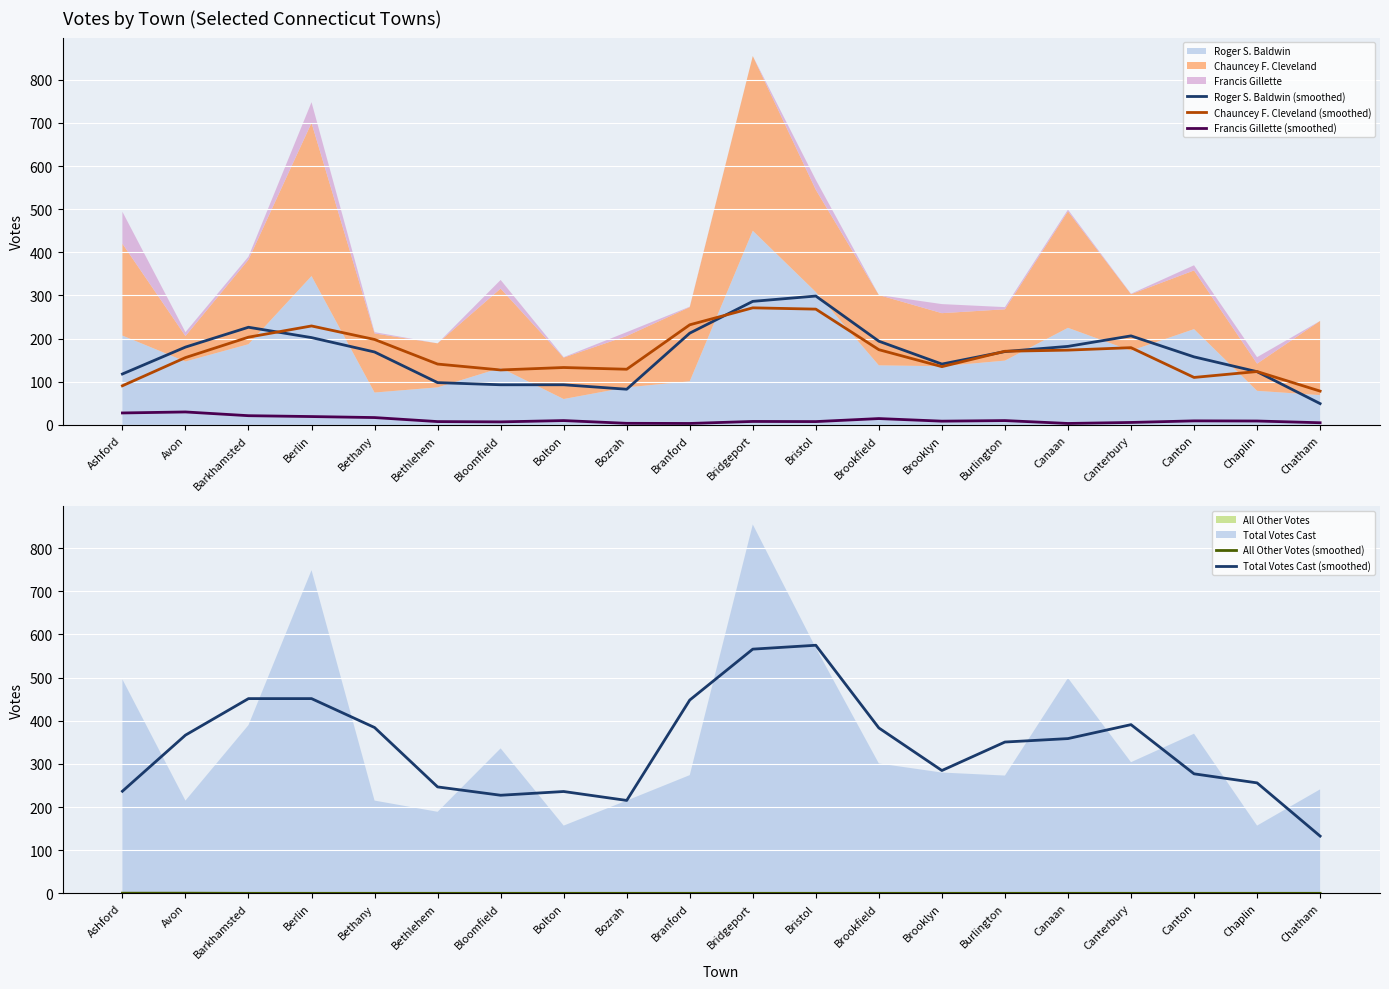

The value of Chauncey F. Cleveland (smoothed) at Branford is 232.0. True or false?

True